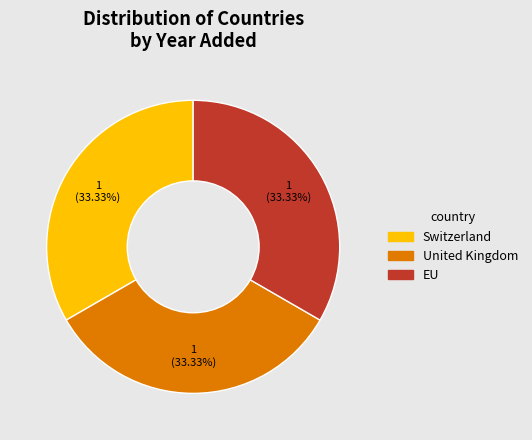

Approximately how many times larger is the value at Switzerland compared to EU?

1.0